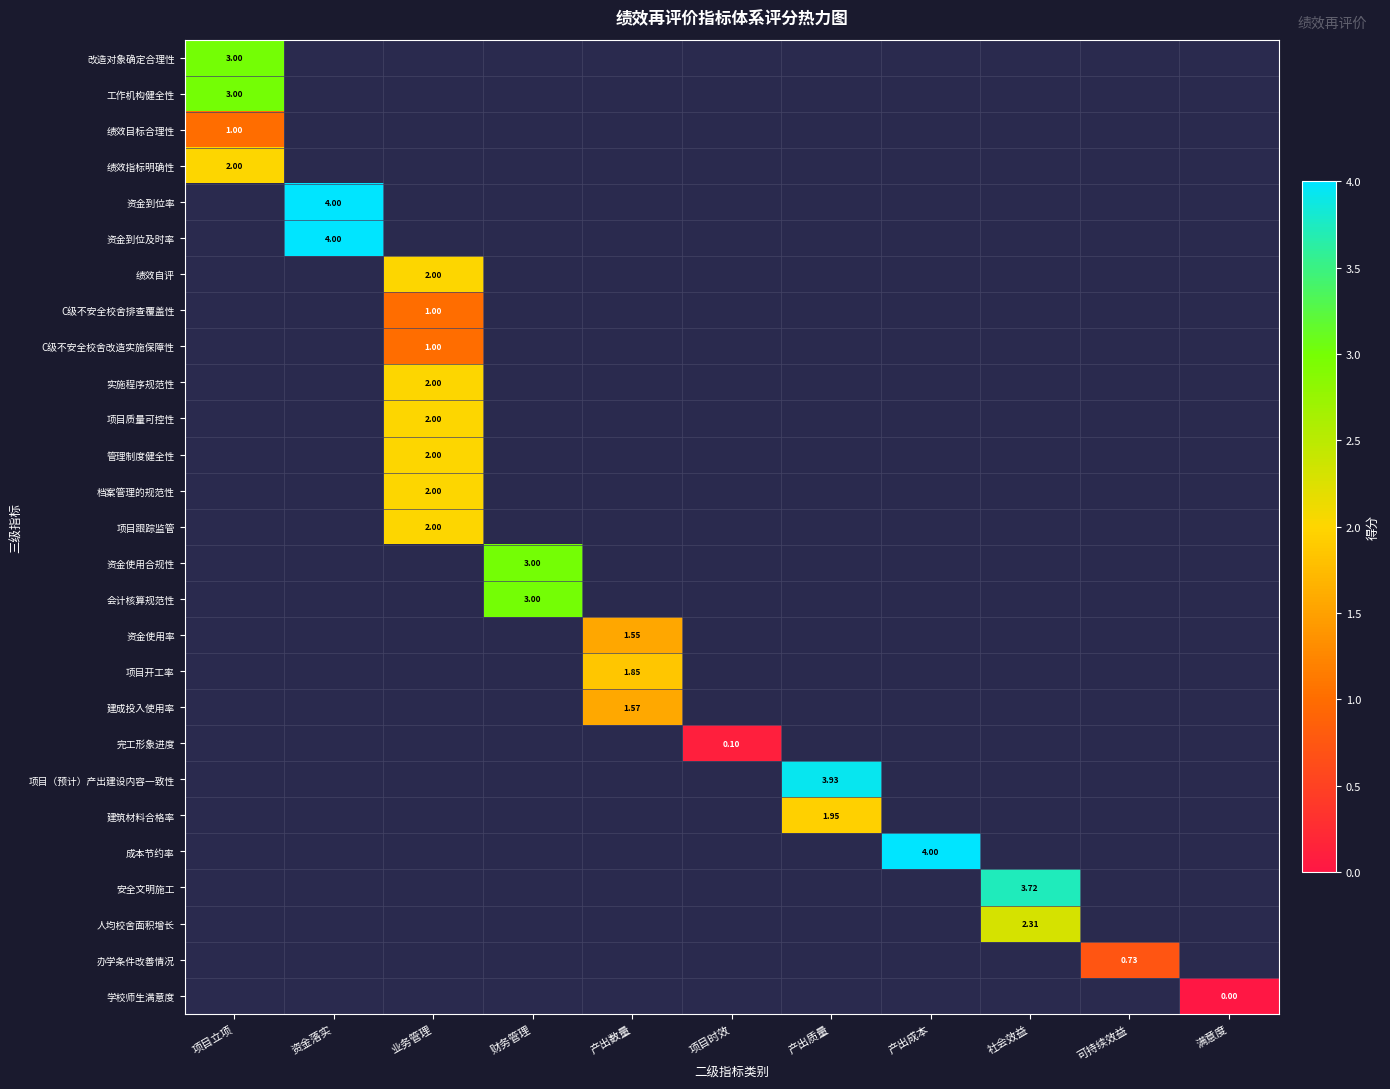

Is the value of 完工形象进度 at 项目立项 greater than the value of 资金使用合规性 at 业务管理?

No